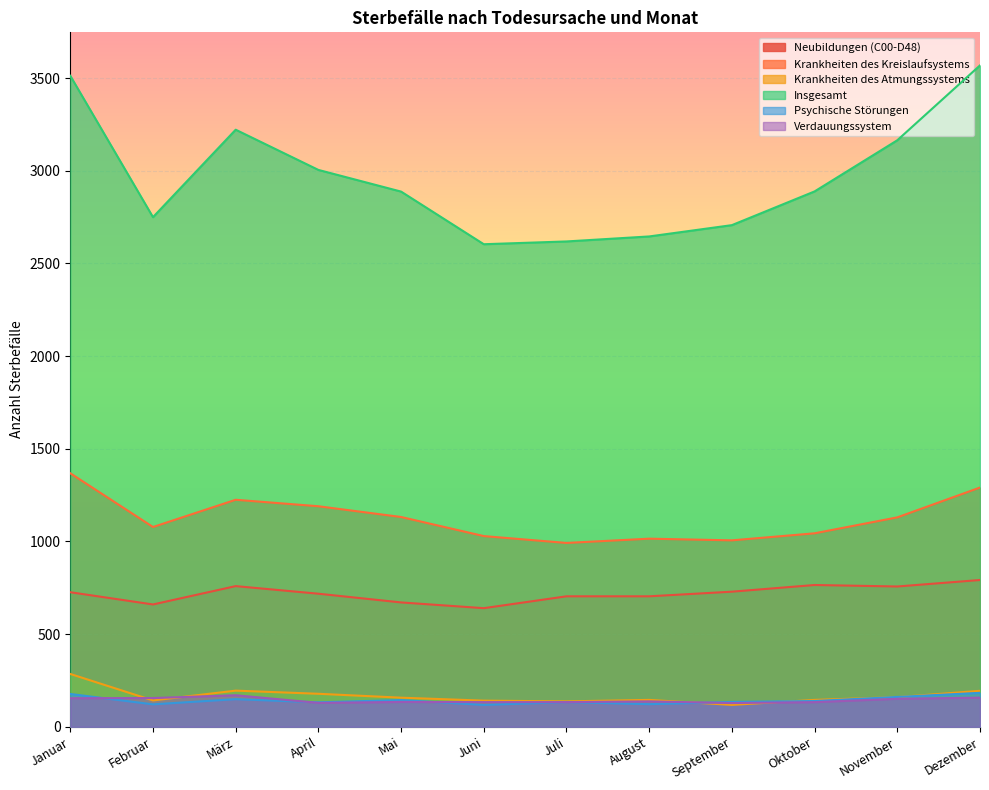

True or false: Krankheiten des Kreislaufsystems and Verdauungssystem intersect in this chart.

False